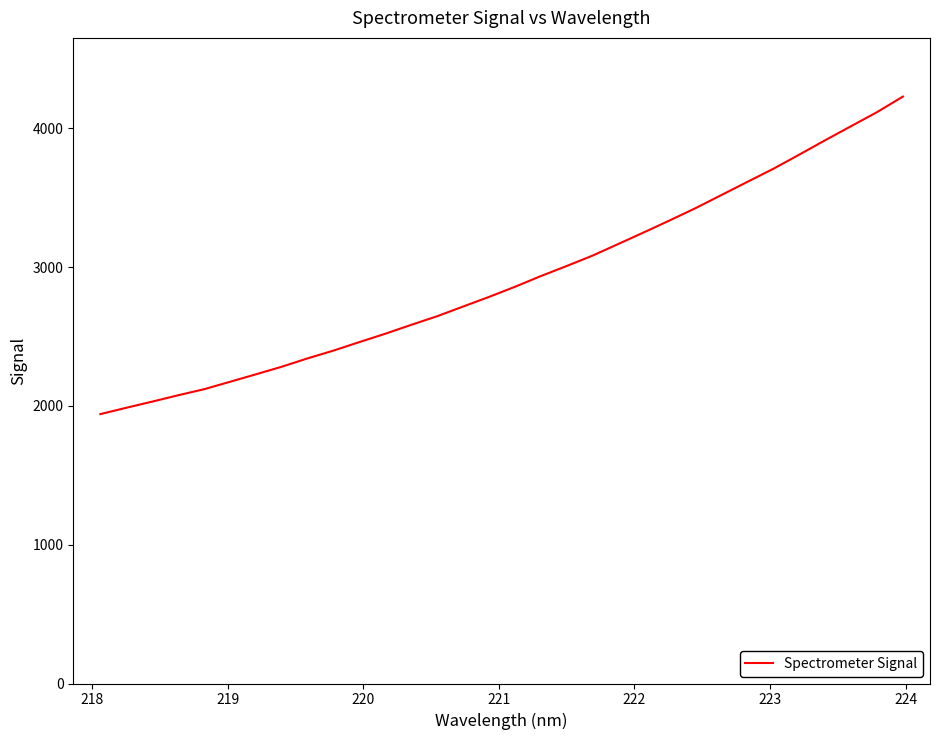

What is the greatest value displayed?

4228.4